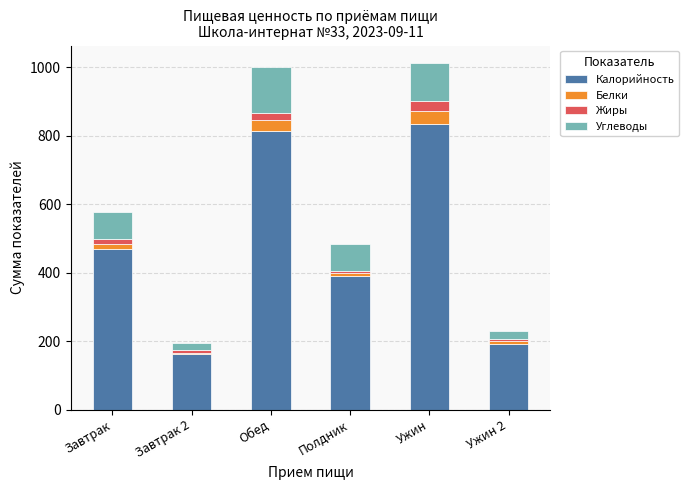

Where is Калорийность nearest to the value 498?

Завтрак